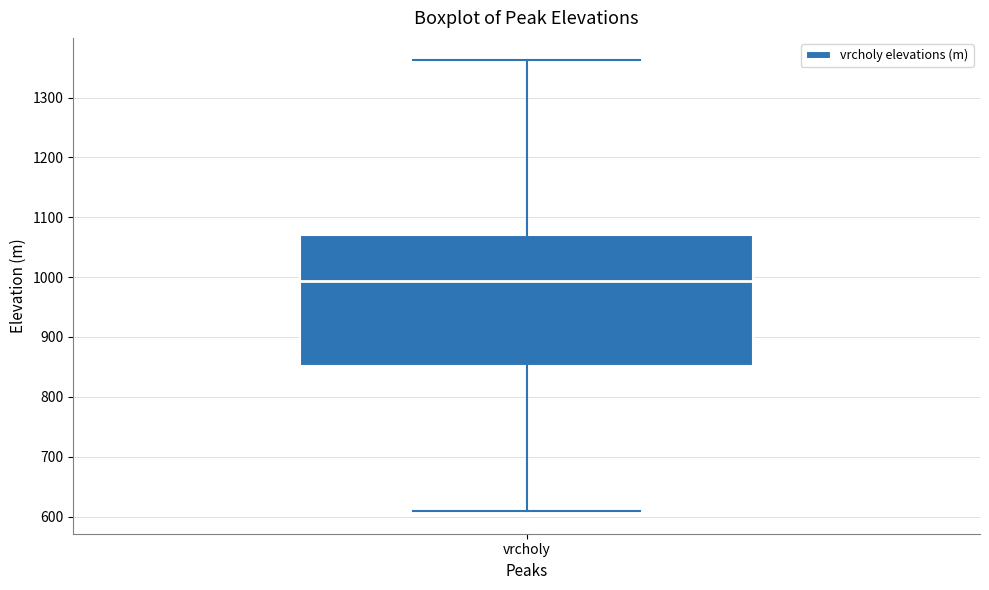

Transcribe this box plot: give where the median line is, the range the box spans, and where the two whiskers end, as read against the y-axis. The values are not printed on the chart, so give them approximately, as read against the axis.

median 990, box 850 to 1070, whiskers 610 to 1360